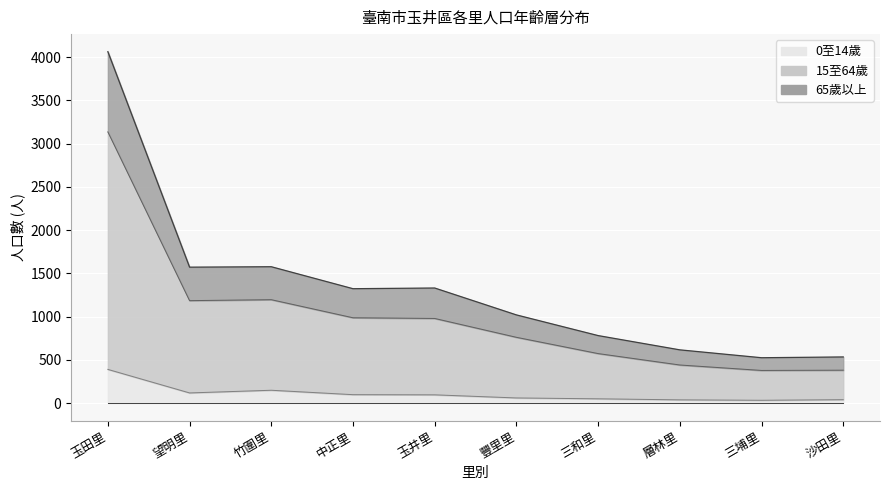

Is the value of 0至14歲 at 望明里 greater than the value of 15至64歲 at 層林里?

No